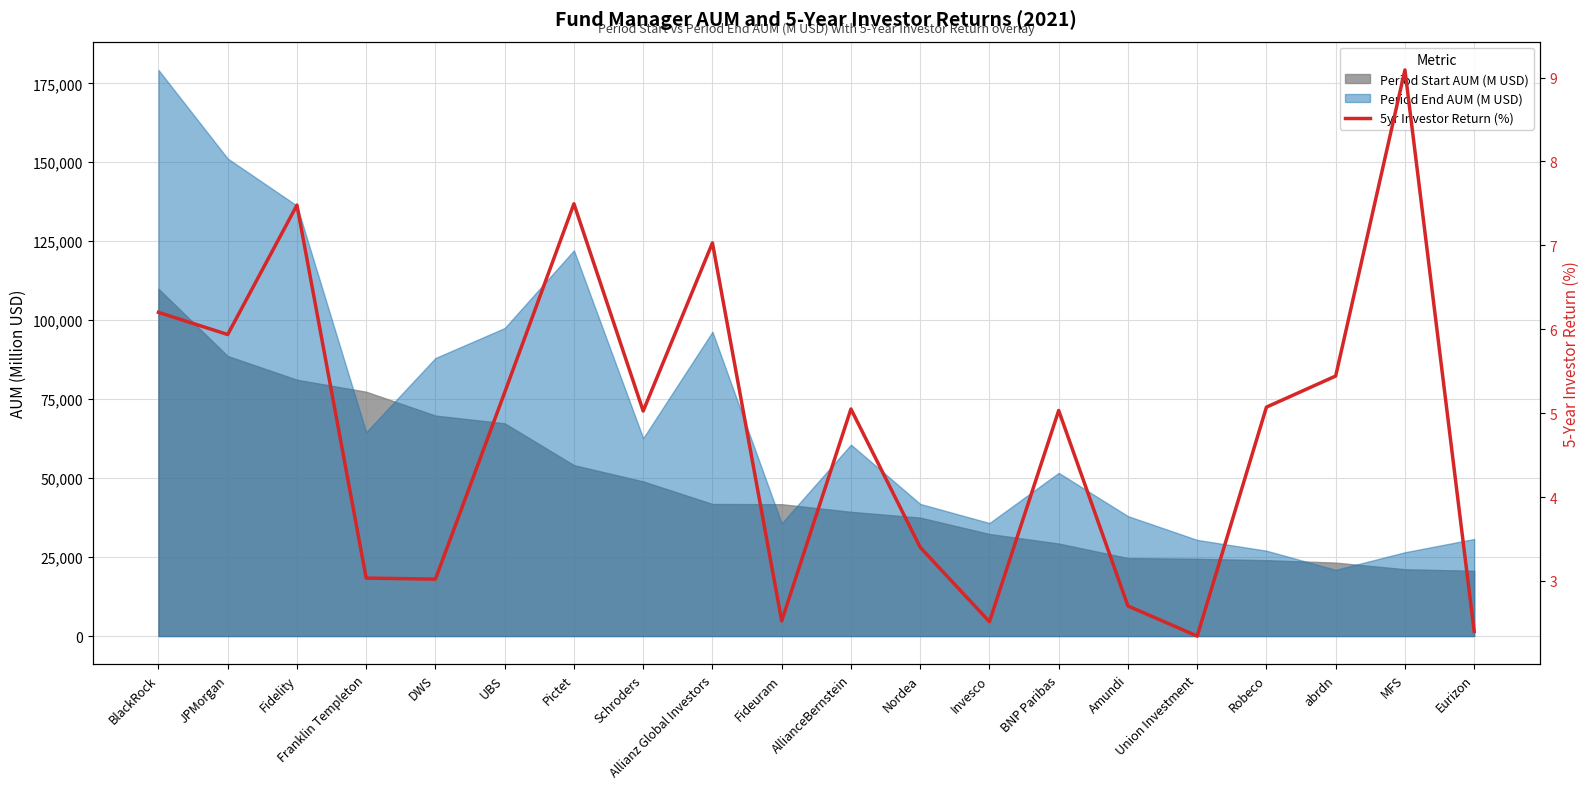

How many lines are shown in the chart?

1